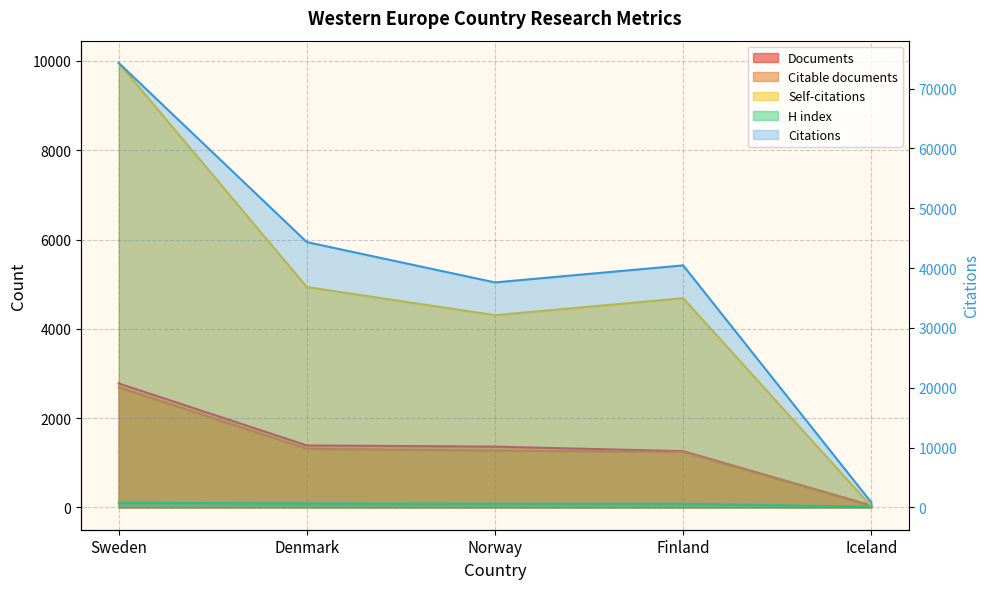

Reading left to right, what are all the values shown in this chart?

Documents: Sweden=2779	Denmark=1390	Norway=1363	Finland=1261	Iceland=44
Citable documents: Sweden=2690	Denmark=1313	Norway=1271	Finland=1242	Iceland=42
Citations: Sweden=74295	Denmark=44346	Norway=37612	Finland=40459	Iceland=841
Self-citations: Sweden=9955	Denmark=4936	Norway=4306	Finland=4686	Iceland=26
H index: Sweden=104	Denmark=92	Norway=85	Finland=83	Iceland=17